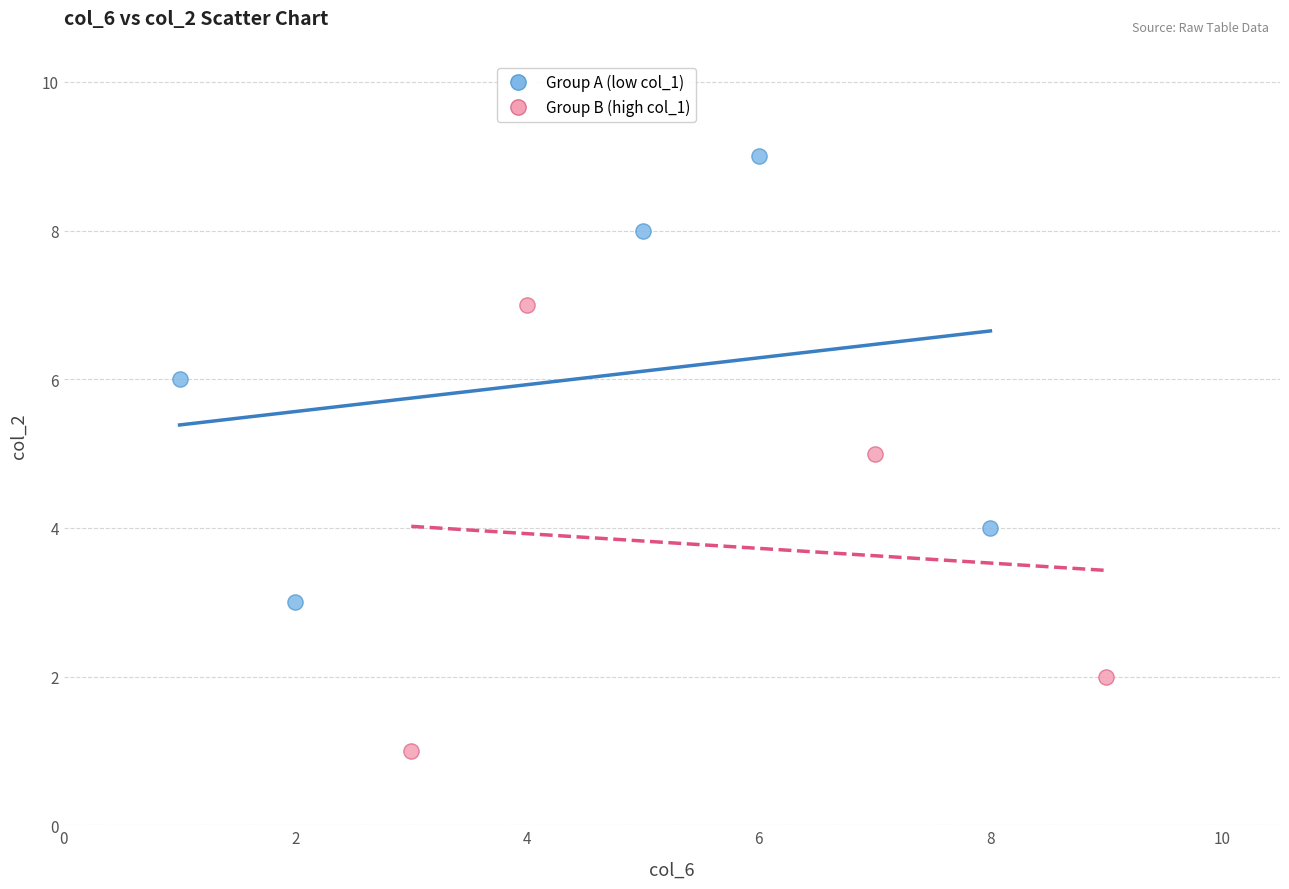

What are all the series names shown in the legend?

Group A (low col_1), Group B (high col_1)